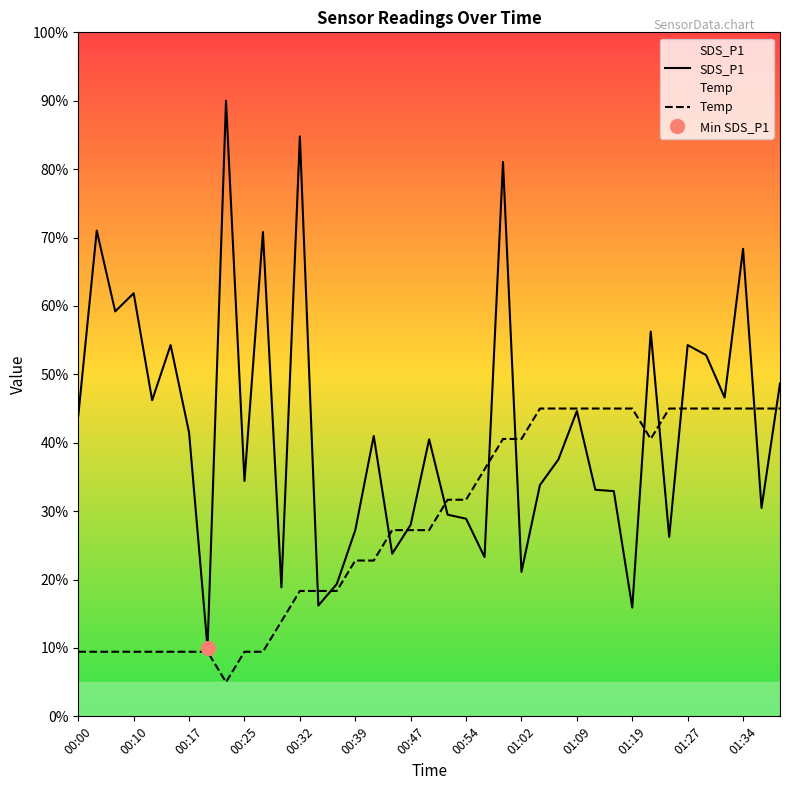

Which series has the widest spread of values?

SDS_P1